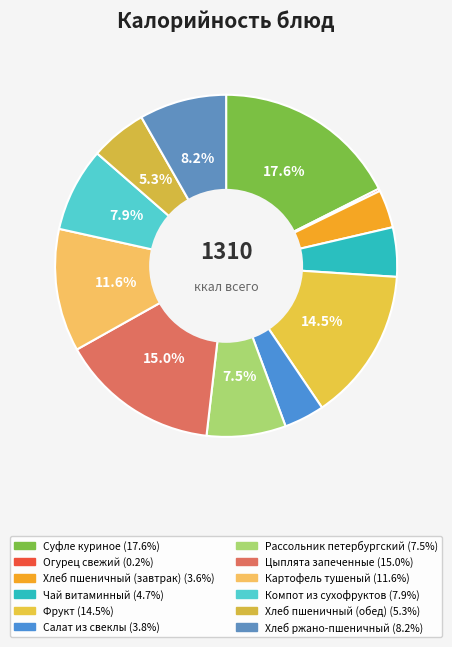

Does Суфле куриное account for over 50% of the chart?

No